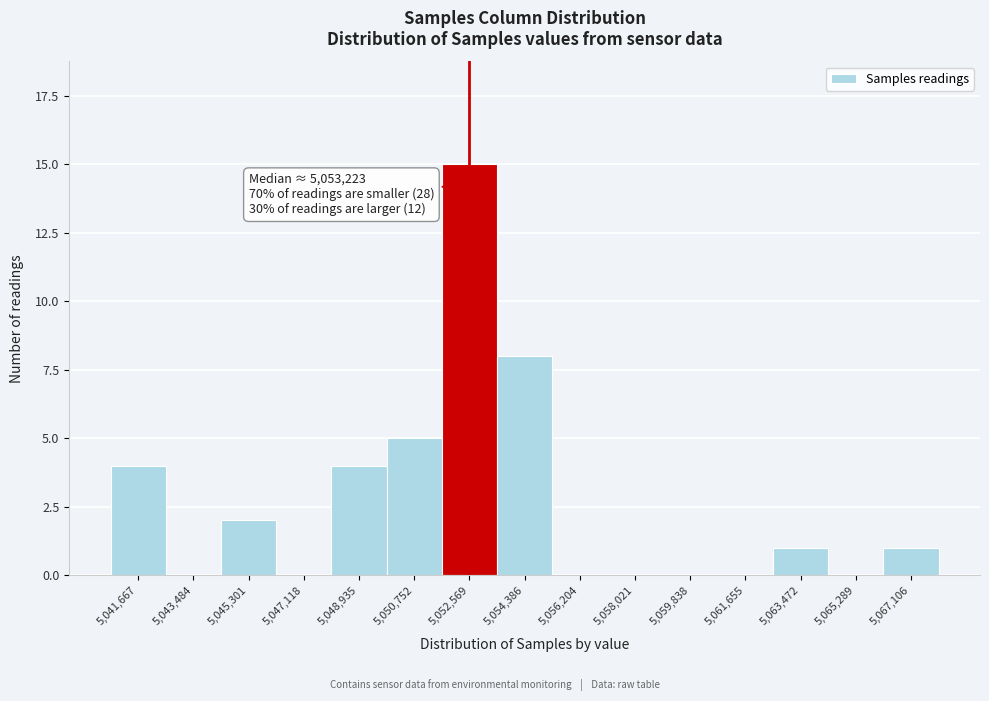

Reading left to right, transcribe all the data shown in this chart.

5,041,667=4	5,043,484=0	5,045,301=2	5,047,118=0	5,048,935=4	5,050,752=5	5,052,569=15	5,054,386=8	5,056,204=0	5,058,021=0	5,059,838=0	5,061,655=0	5,063,472=1	5,065,289=0	5,067,106=1